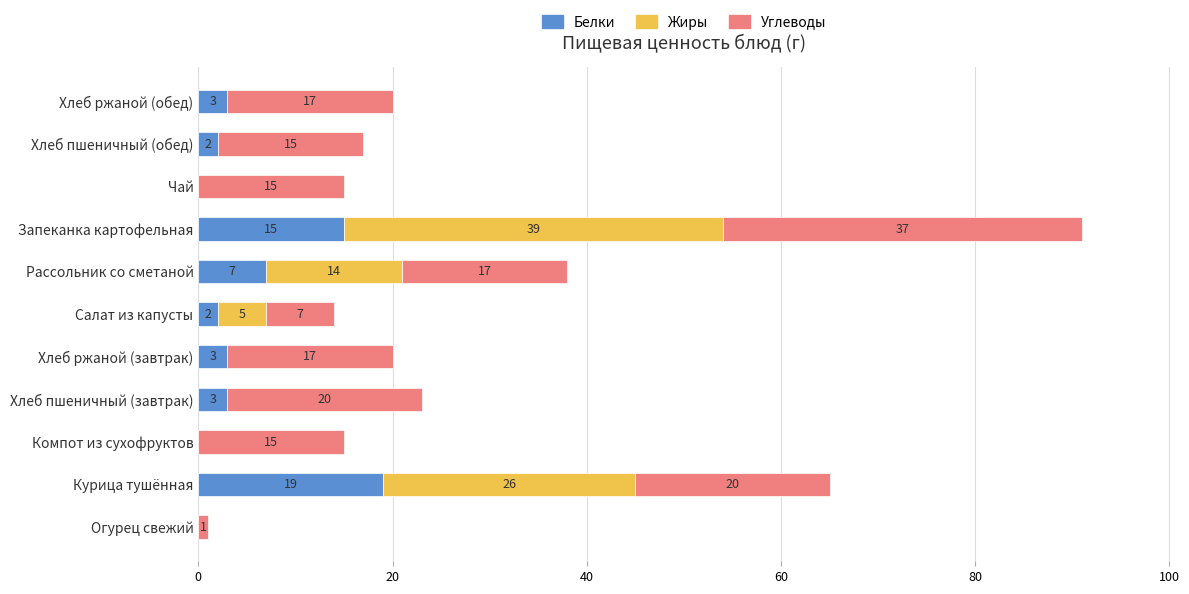

Where is Белки nearest to the value 9?

Рассольник со сметаной